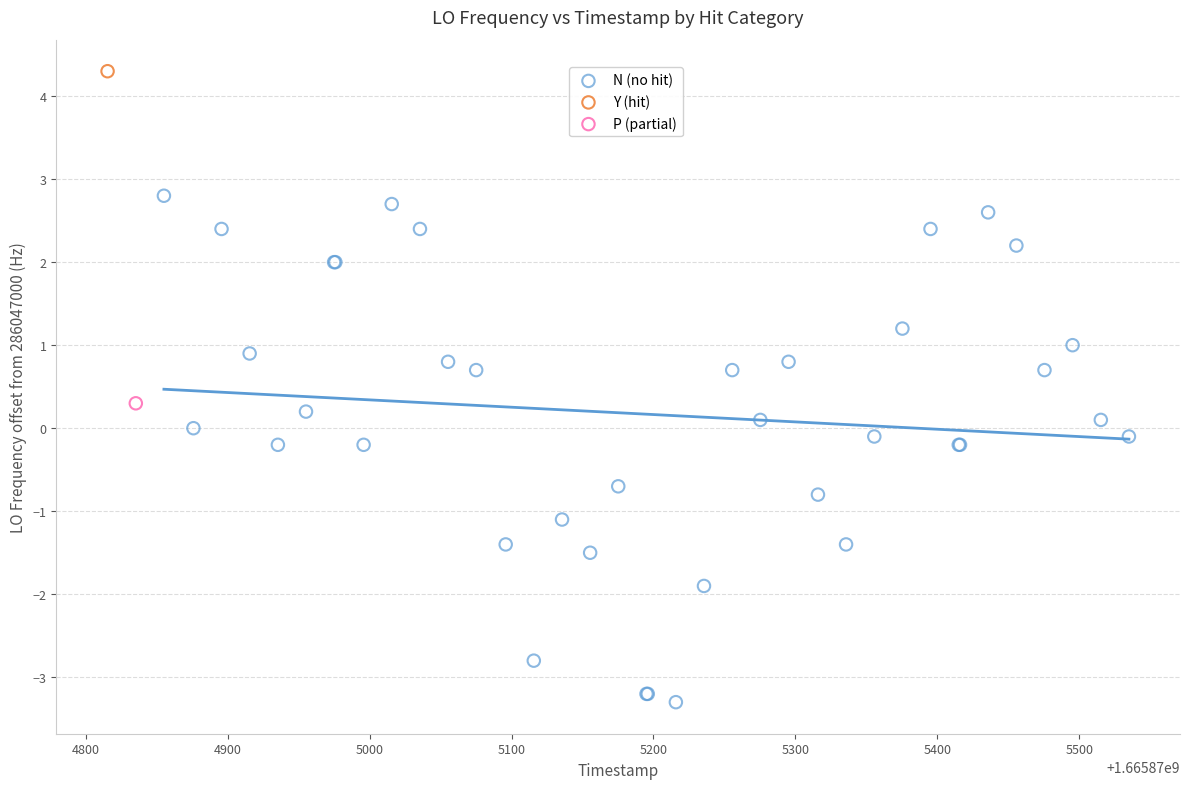

What are all the series names shown in the legend?

N (no hit), Y (hit), P (partial)